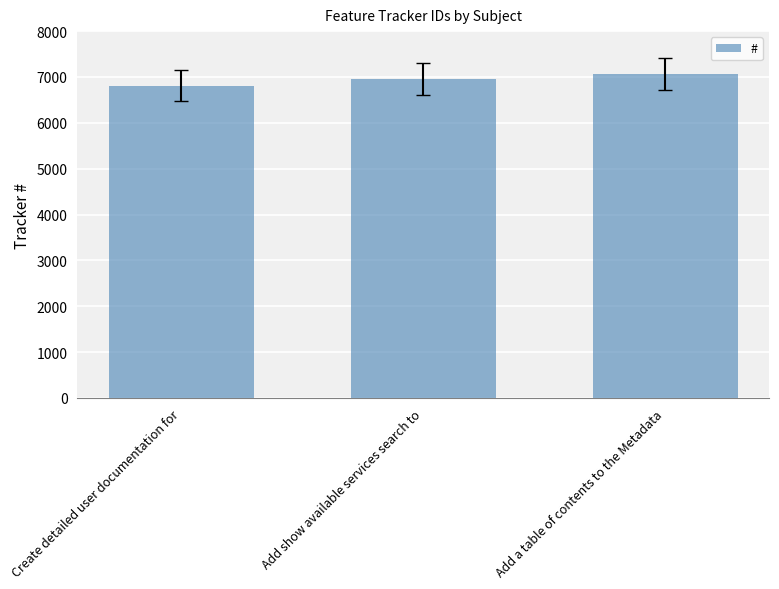

Read the value at Create detailed user documentation for, to the nearest 5.

6810